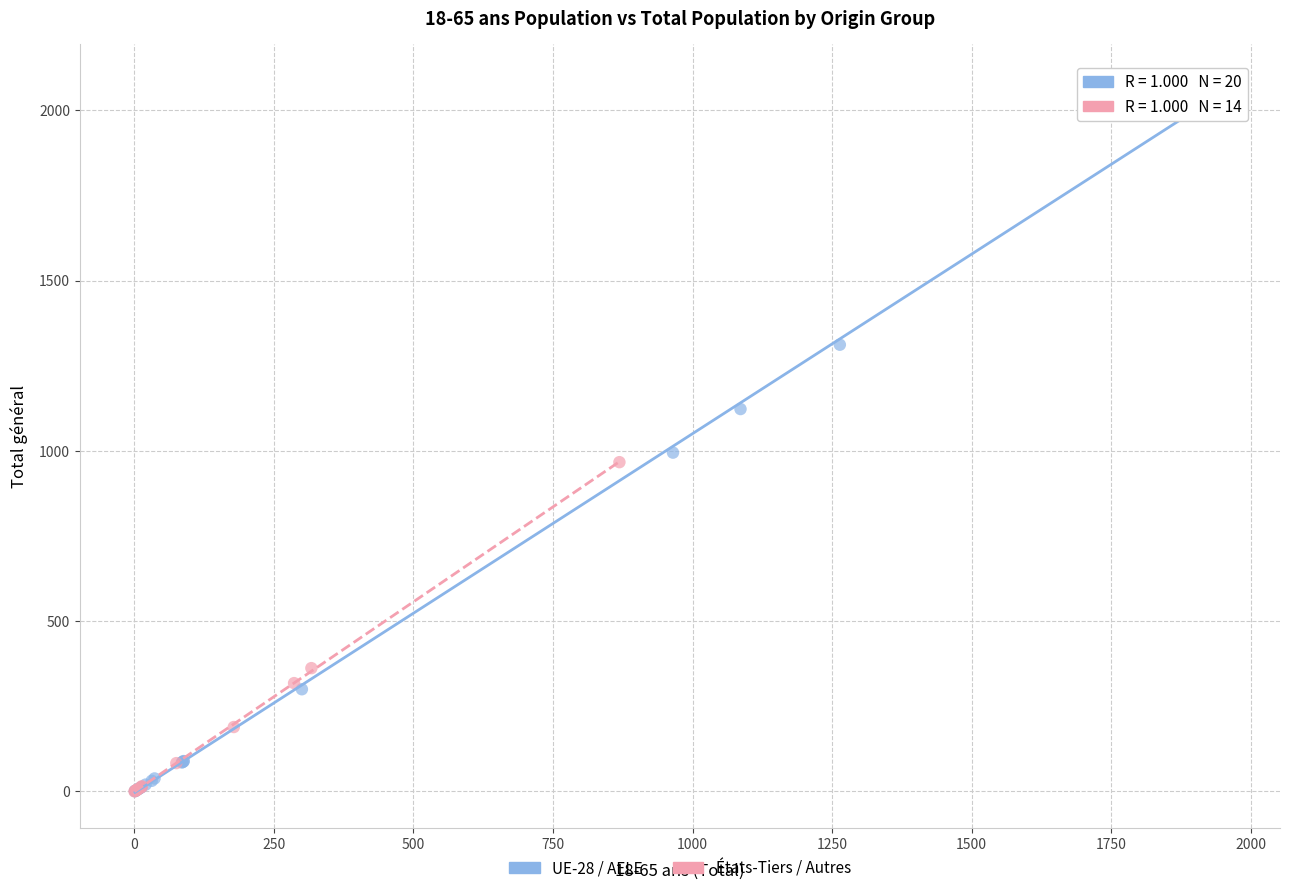

Which series has the widest spread of Y values?

UE-28 / AELE